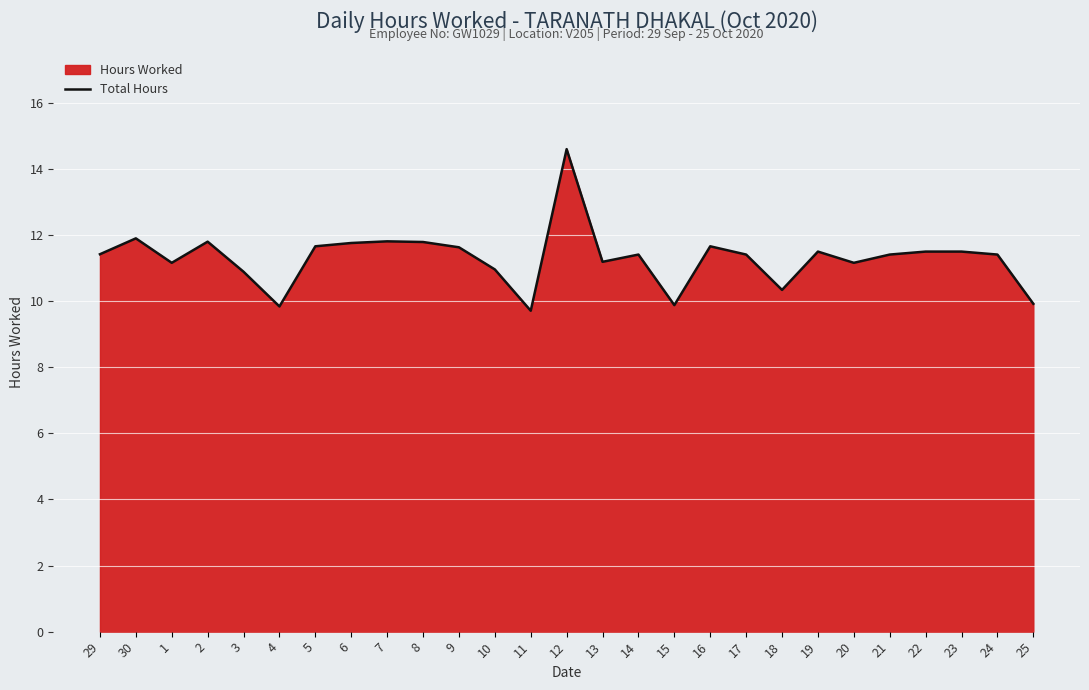

What is the label of the 19th point from the left?

17